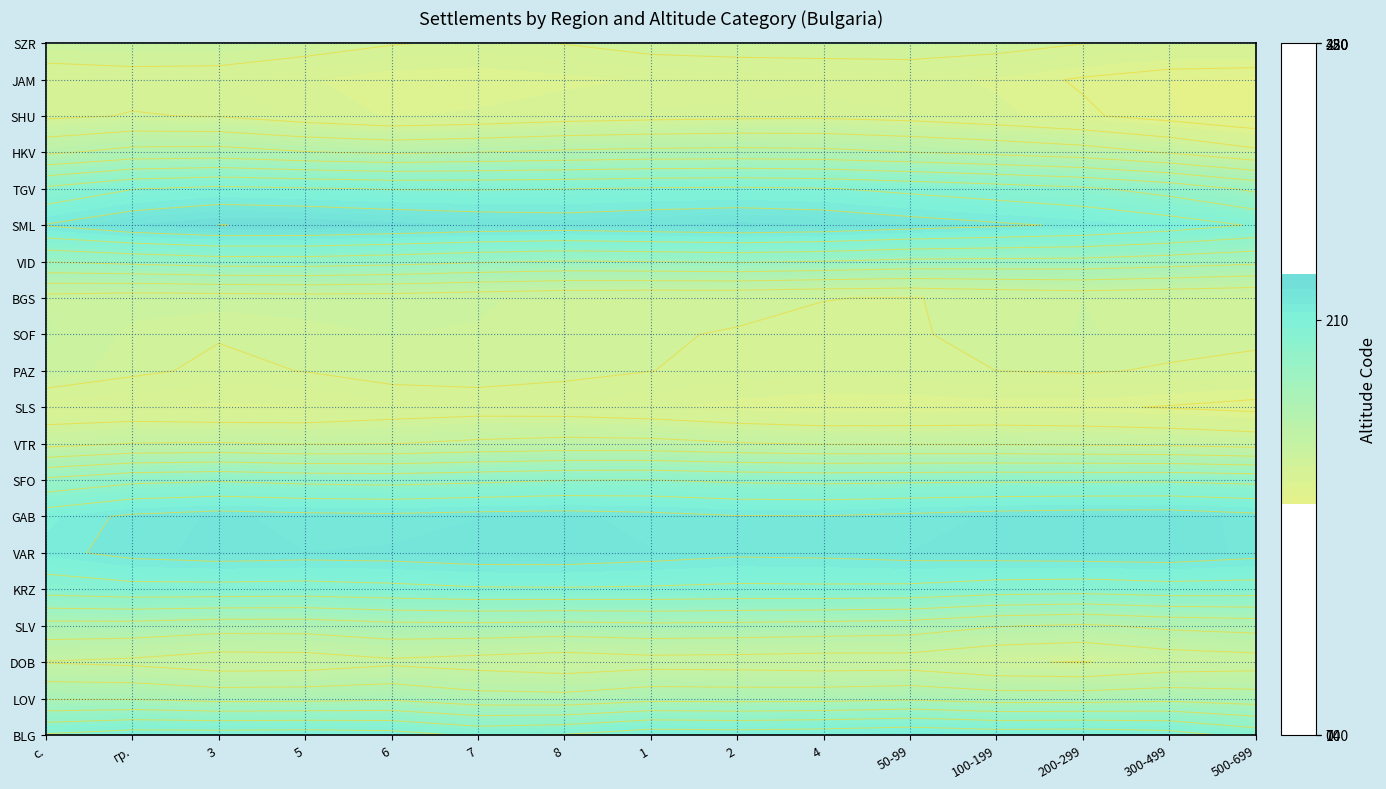

Which category has the highest value in the SLV series?

гр.